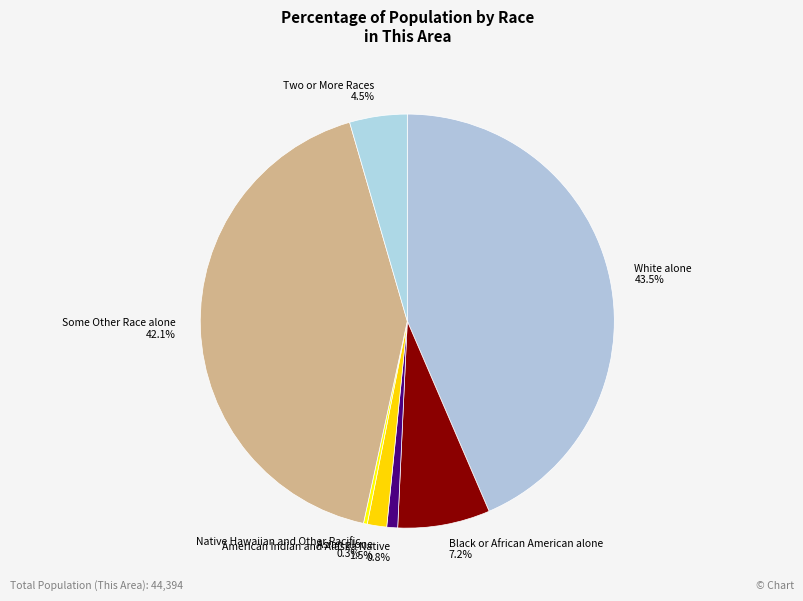

What portion of the pie excludes Asian alone?

98.5%